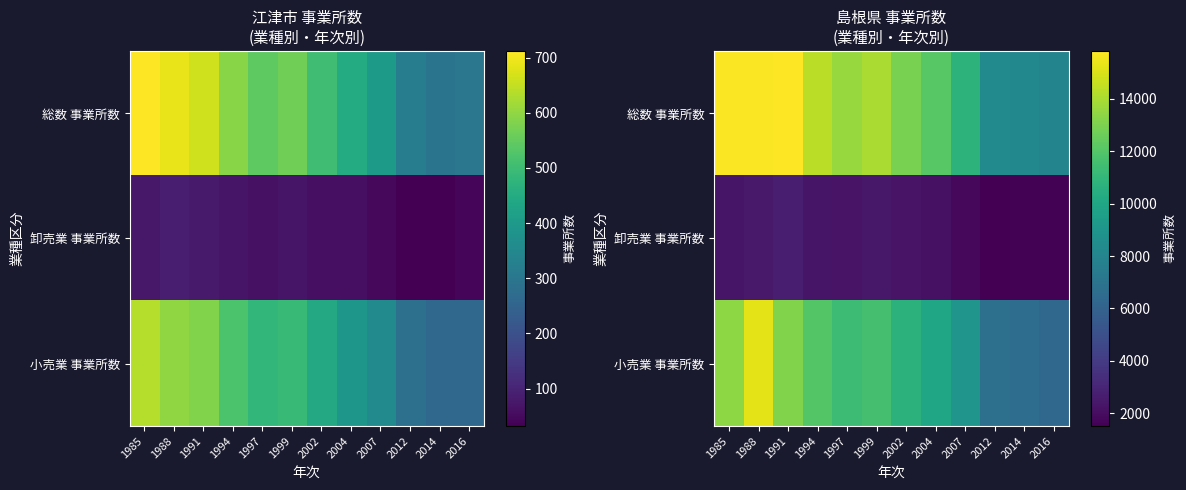

Is it true that 総数 事業所数 equals 7642 at 1994?

False